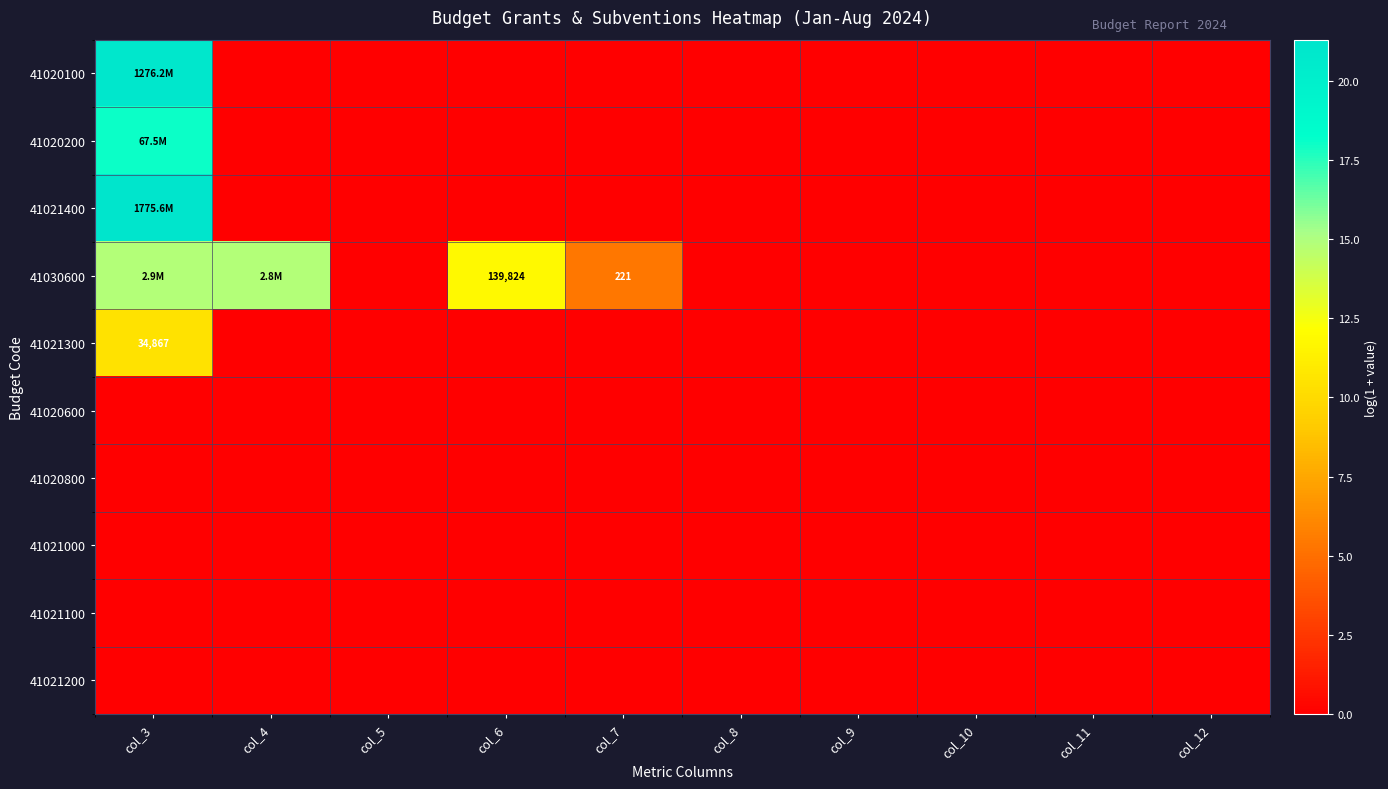

At how many categories does at least one series exceed 6?

3